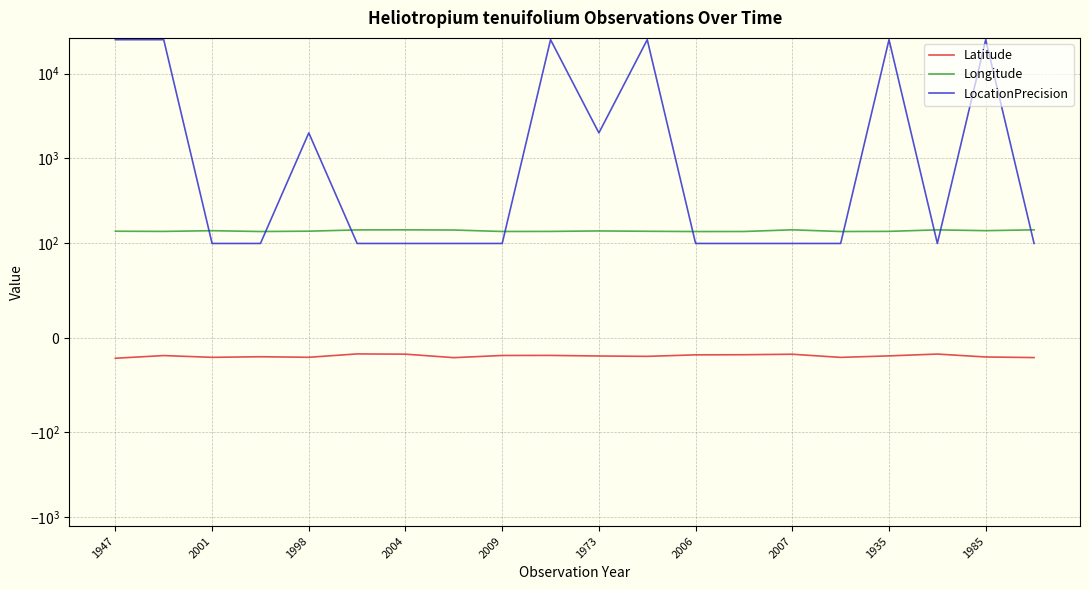

Which series has the largest total across all categories?

LocationPrecision